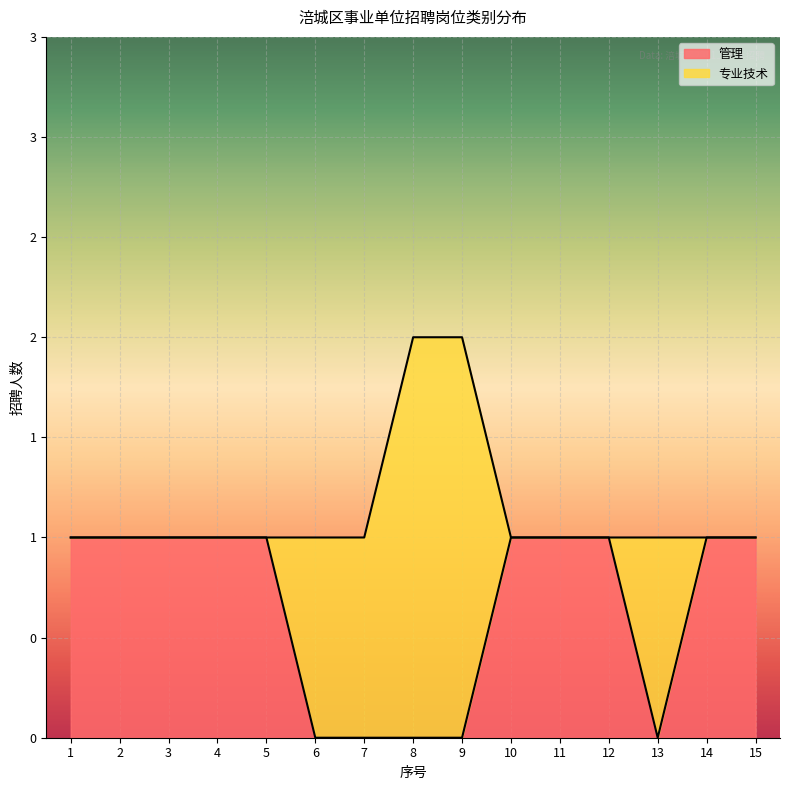

Reading left to right, extract all data points from this chart.

1	1	1	1	1	0	0	0	0	1	1	1	0	1	1